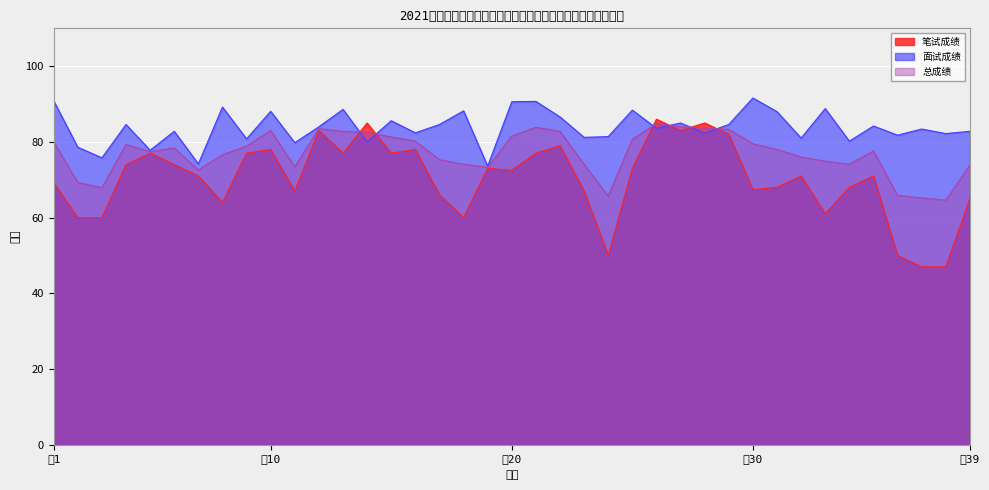

What is the maximum value for 笔试成绩?

86.0